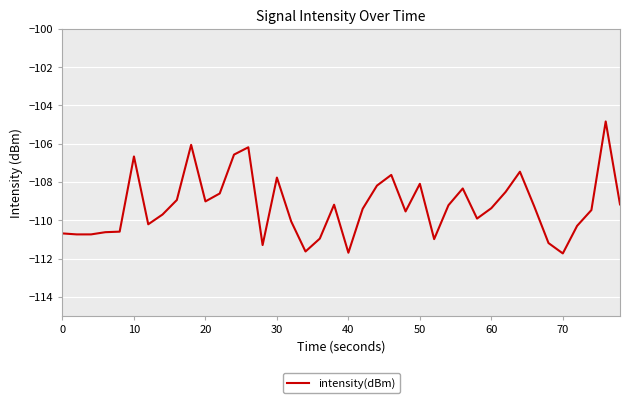

What is the greatest value displayed?

-104.8